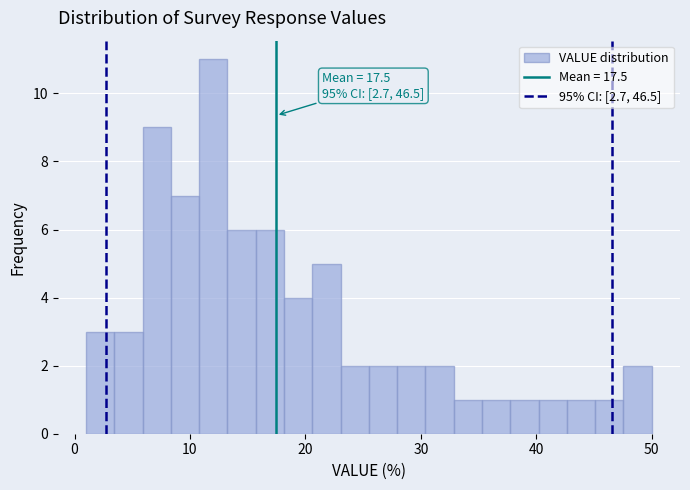

Read against the x-axis, roughly where is the centre of the tallest bar?

12